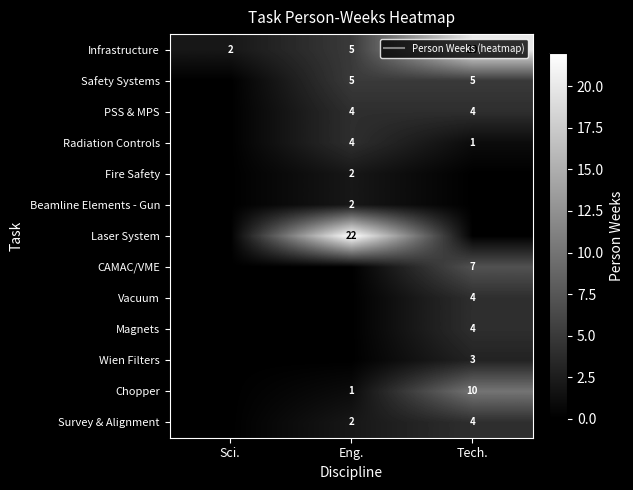

What is the total value across all series at Tech.?

62